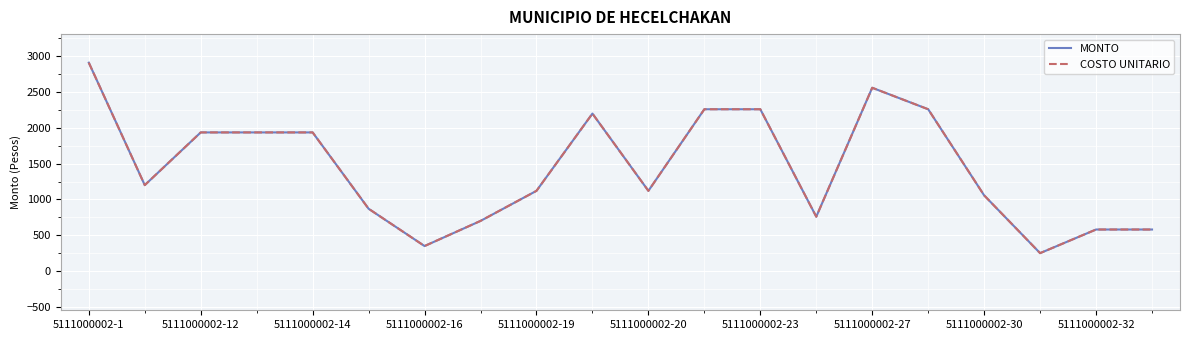

How many interior local valleys does the COSTO UNITARIO series have?

5